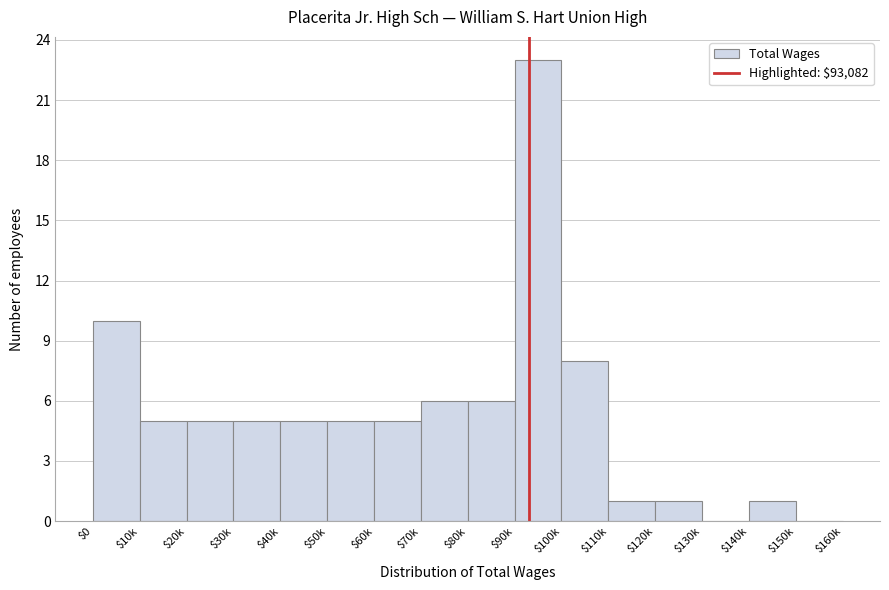

Read the value at $60k.

5